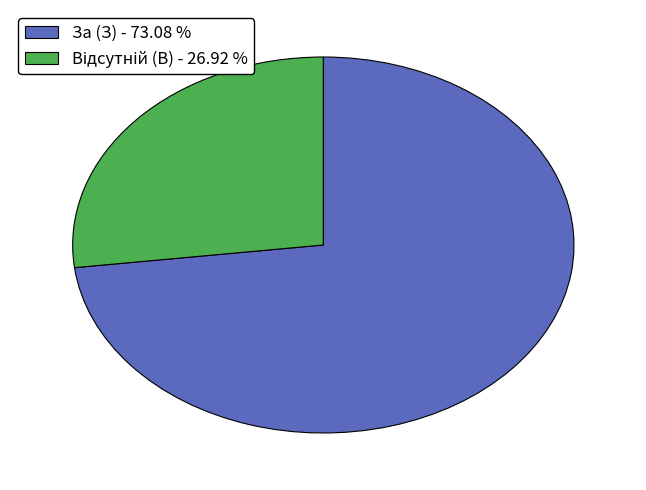

Is there a majority slice in this chart?

Yes